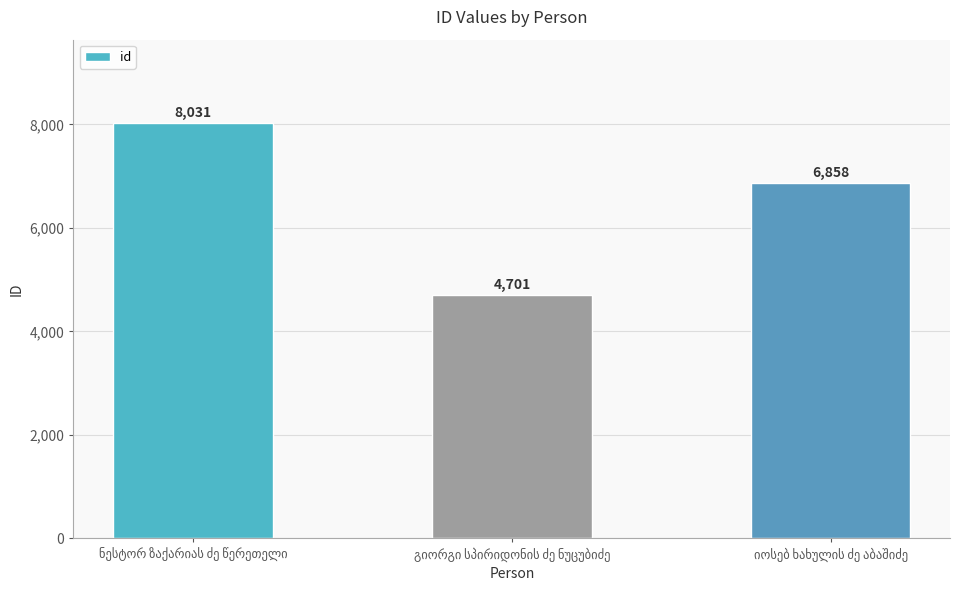

What is the sum of all values?

19590